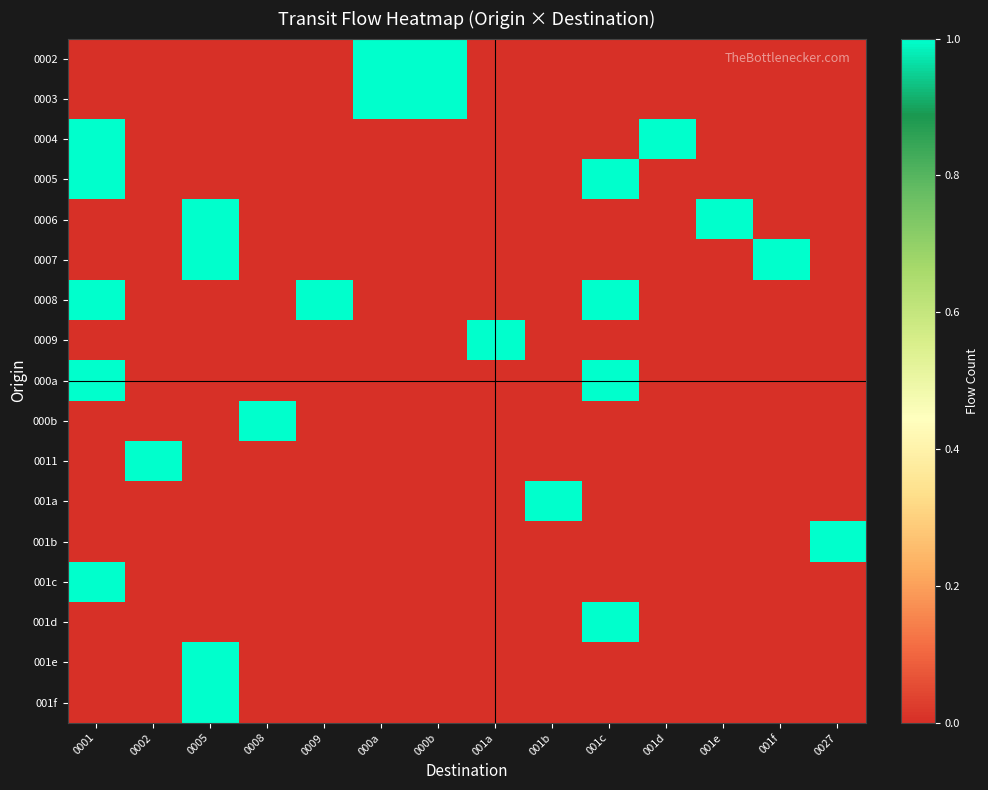

List the series in order of their peak value, lowest first.

0002, 0003, 0004, 0005, 0006, 0007, 0008, 0009, 000a, 000b, 0011, 001a, 001b, 001c, 001d, 001e, 001f